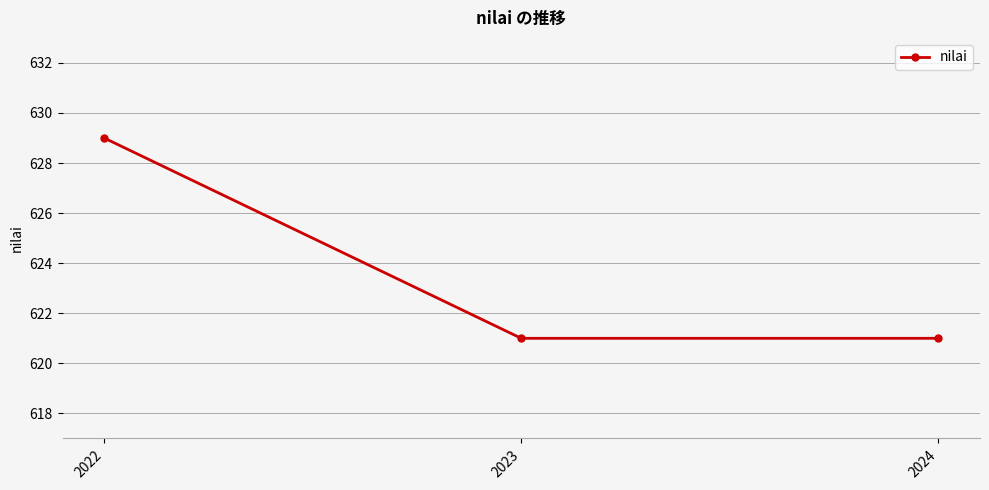

Which has a higher value, 2022 or 2024?

2022